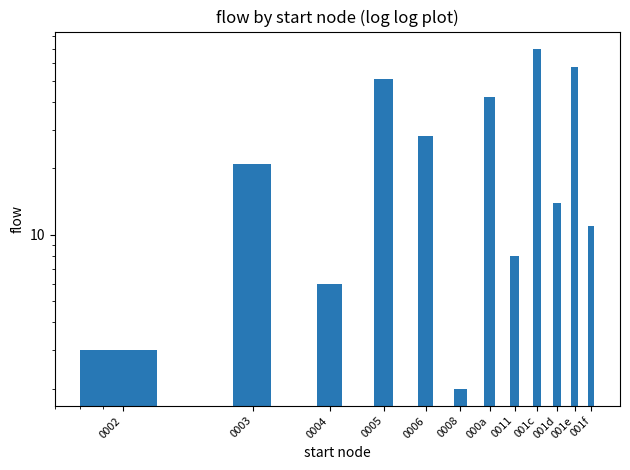

What is the difference between the values at 0002 and 001d?

11